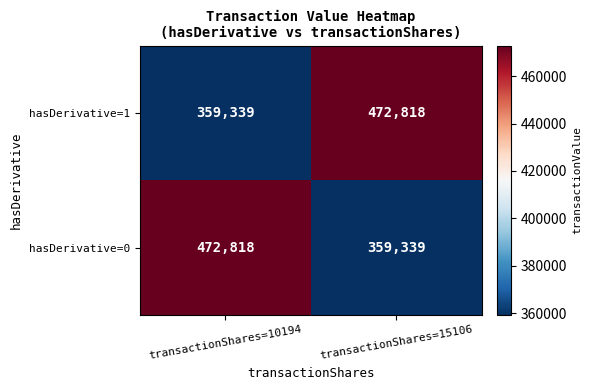

What is the total value across all series at transactionShares=15106?

832157